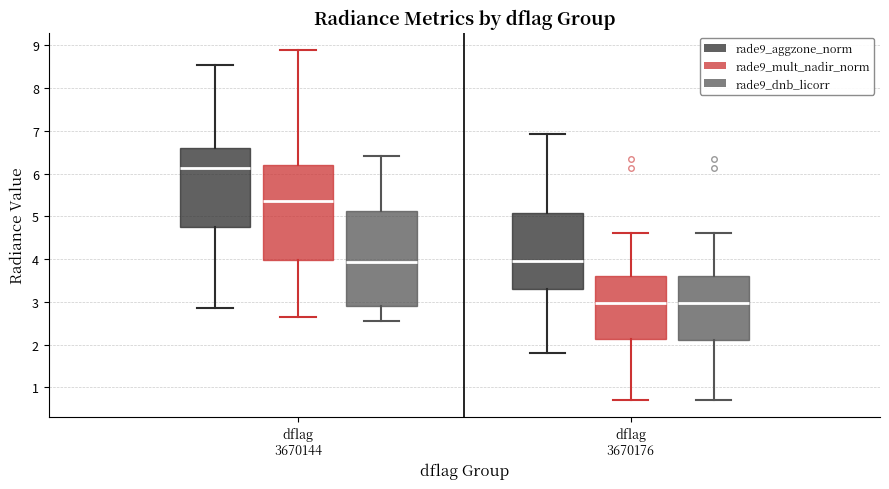

Where does the lower whisker of the box for dflag 3670144 (rade9_dnb_licorr) end on the y-axis? The values are not printed on the chart, so give them approximately, as read against the axis.

2.6